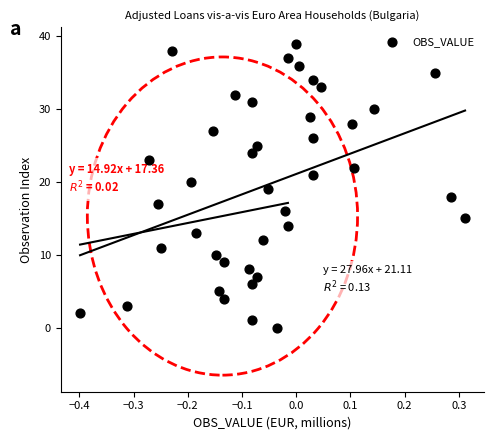

What is the range of Y values (max minus min)?

39